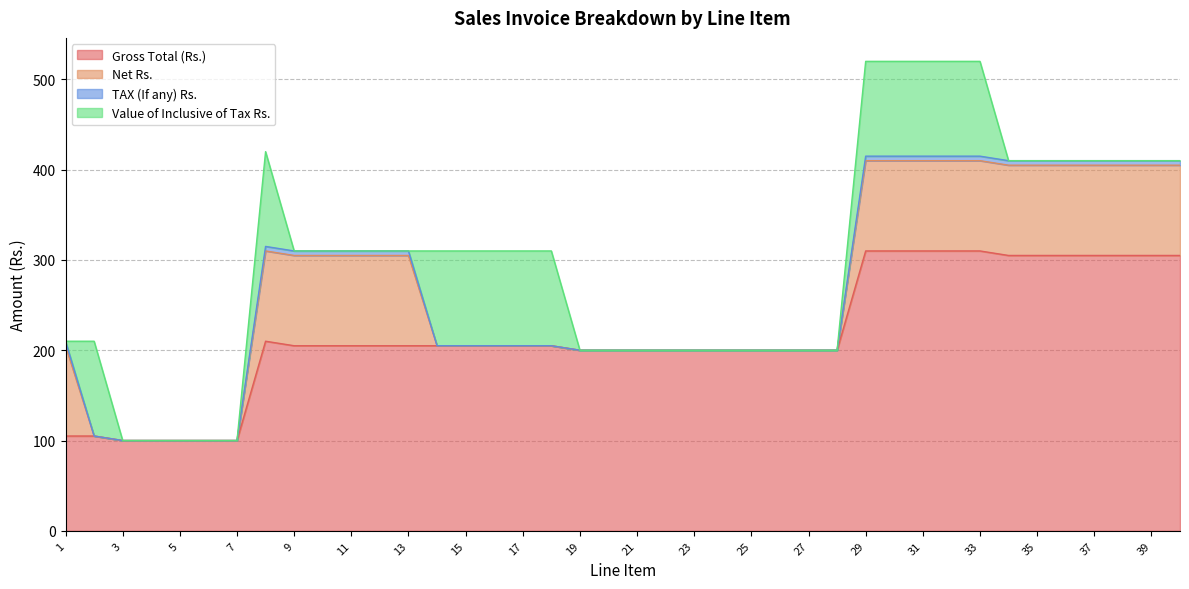

How many data points in TAX (If any) Rs. are above 0?

19